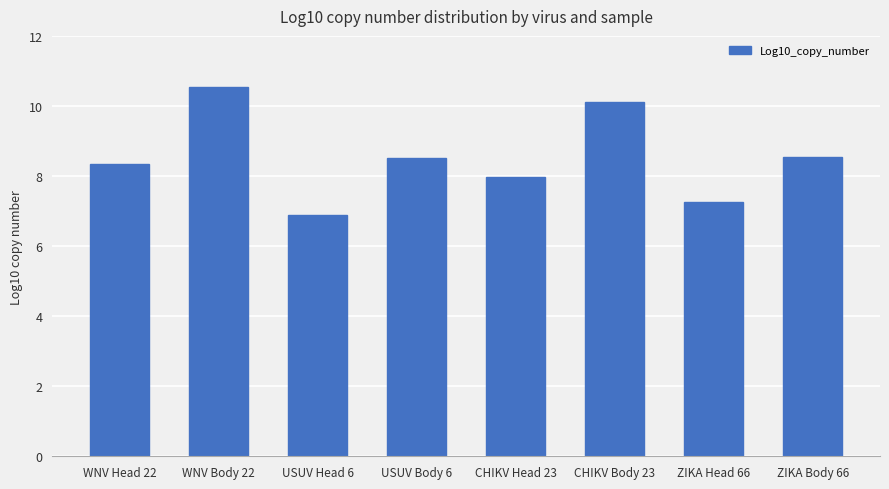

What is the smallest value displayed?

6.9